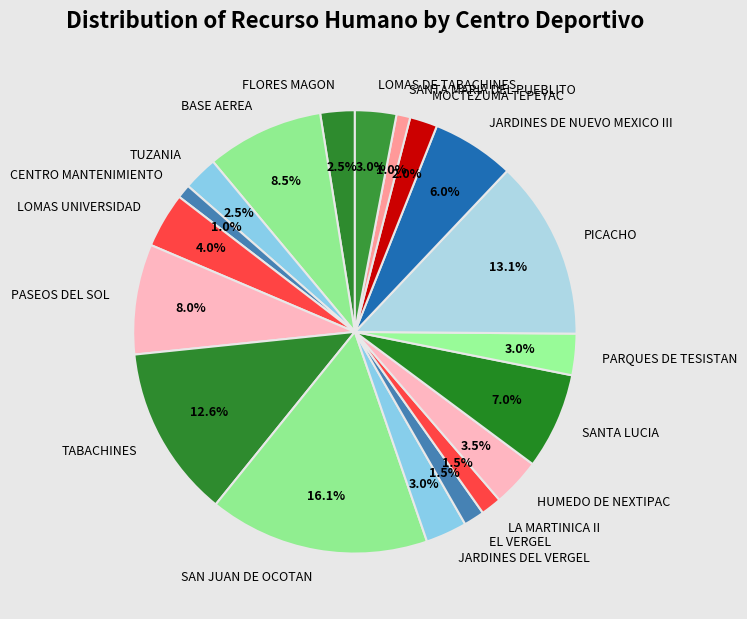

Does any single category account for the majority?

No